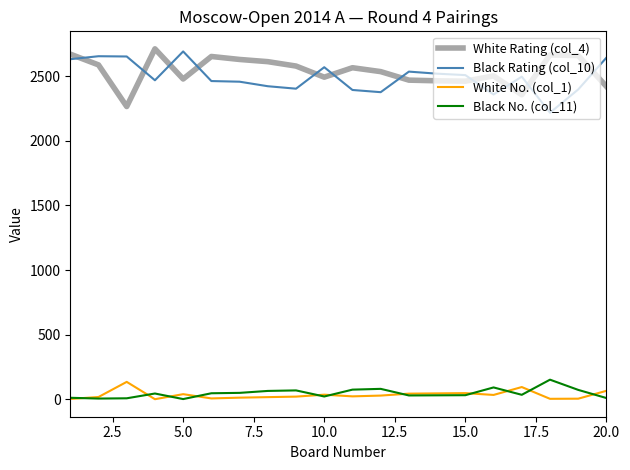

True or false: White Rating (col_4) and Black No. (col_11) cross at least once.

False